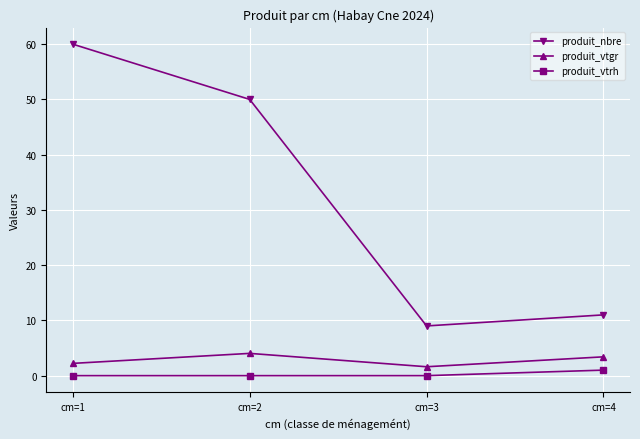

Is this an area chart (filled region under the line)?

No